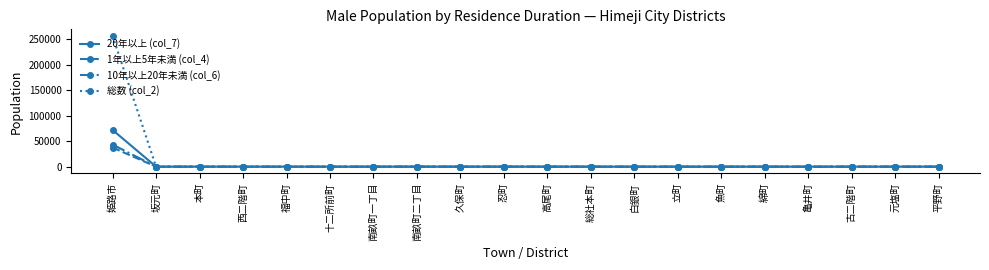

Does the chart have visible grid lines?

No